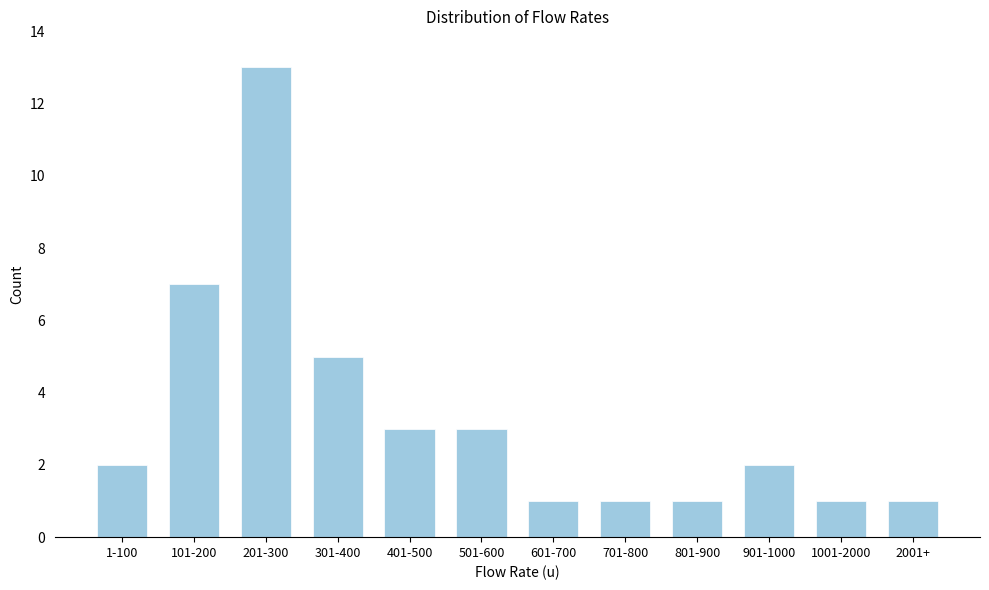

Reading left to right, what are all the values shown in this chart?

1-100=2	101-200=7	201-300=13	301-400=5	401-500=3	501-600=3	601-700=1	701-800=1	801-900=1	901-1000=2	1001-2000=1	2001+=1